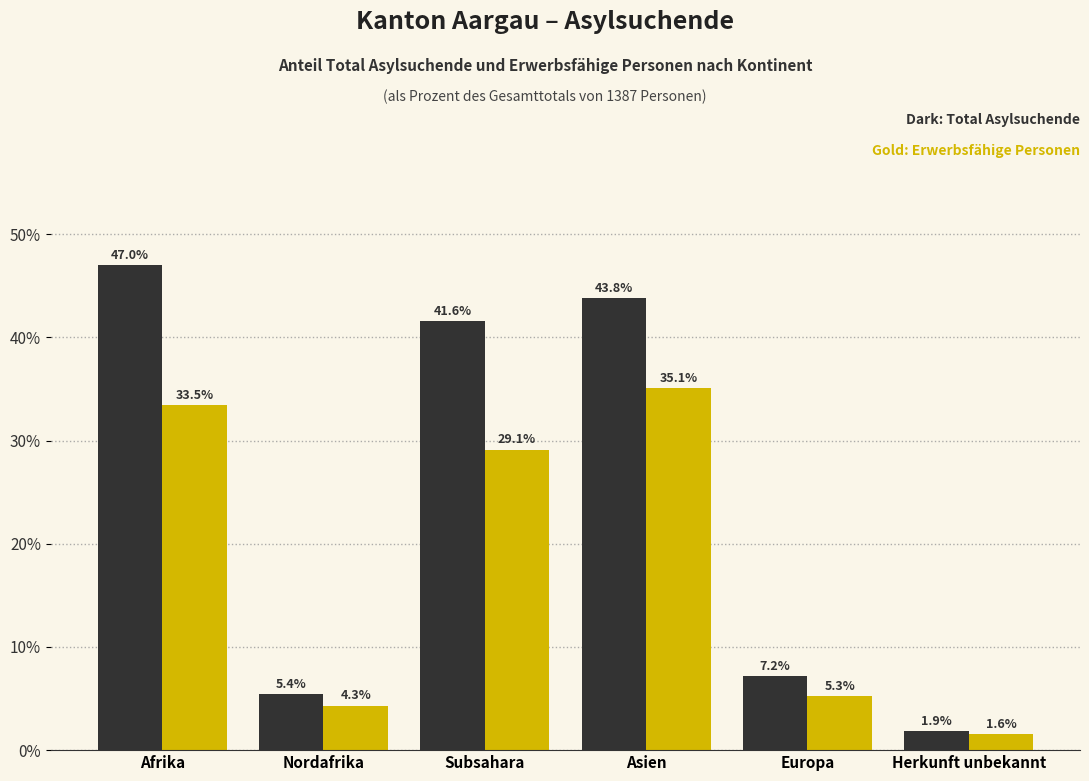

What is the total value across all series at Asien?

78.9